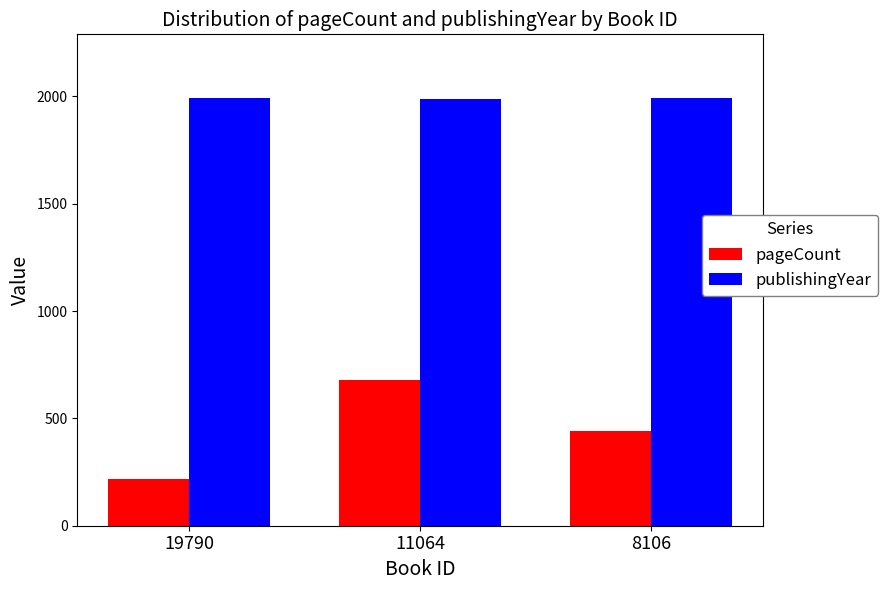

Is the value of publishingYear at 11064 greater than the value of pageCount at 11064?

Yes